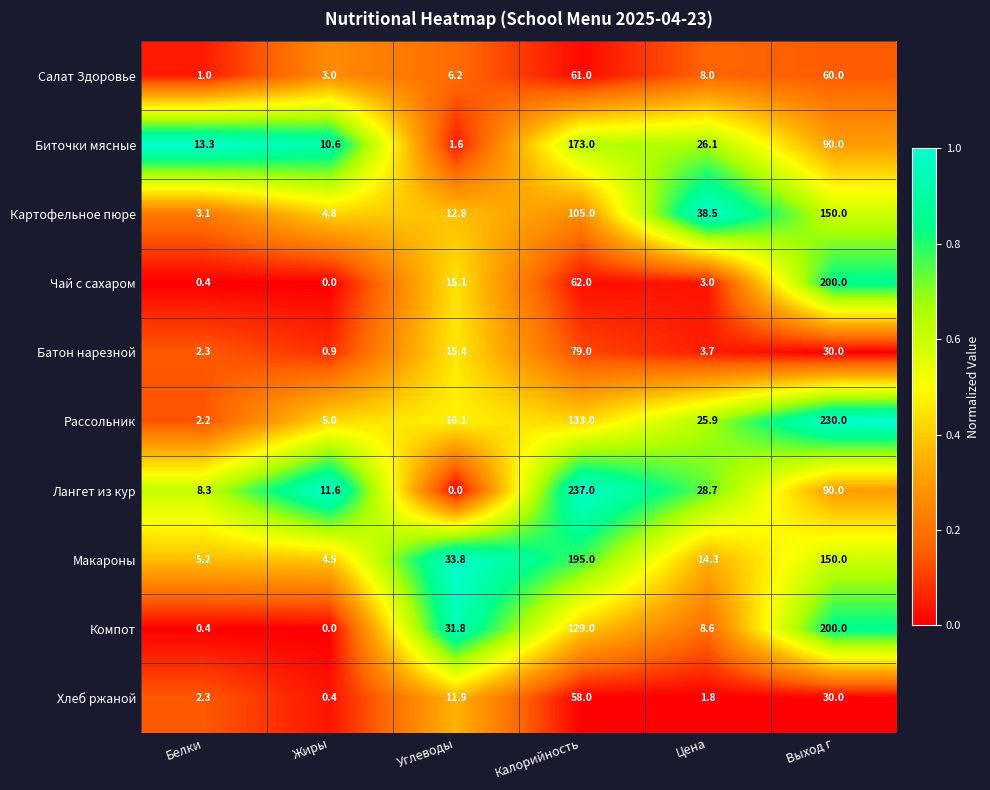

What is the maximum value for Биточки мясные?

173.0